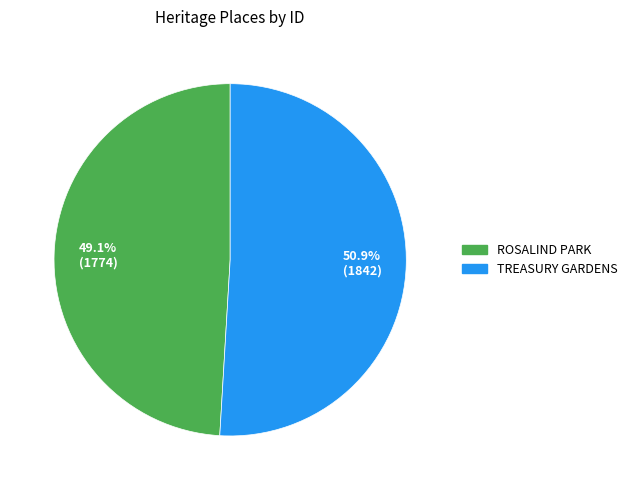

Count the number of slices in the pie.

2